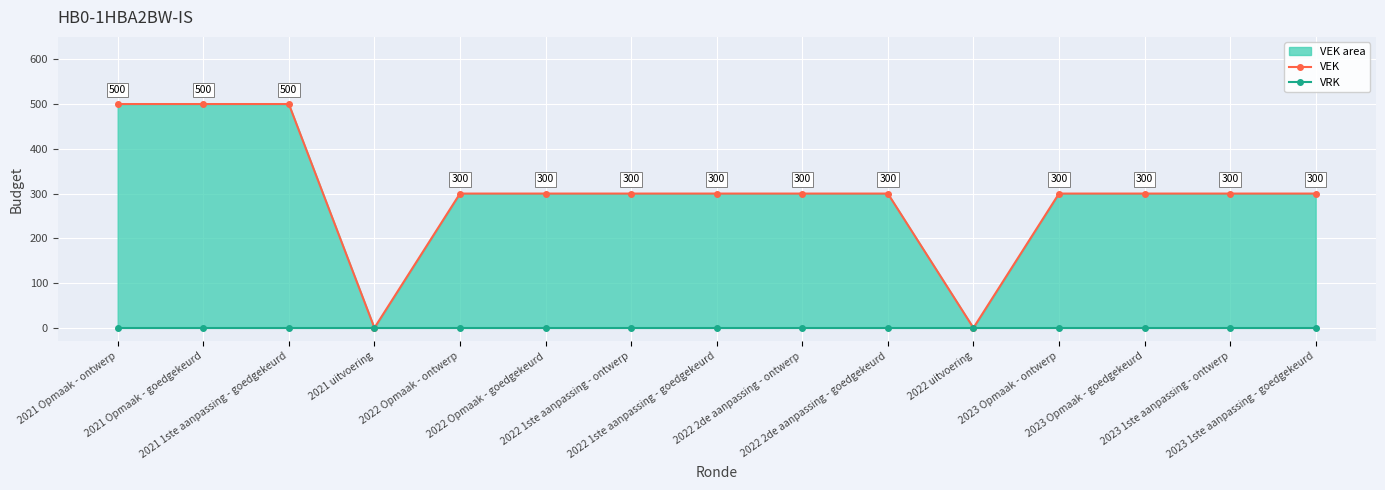

Rank the series by their maximum value, from highest to lowest.

VEK upper, VRK lower